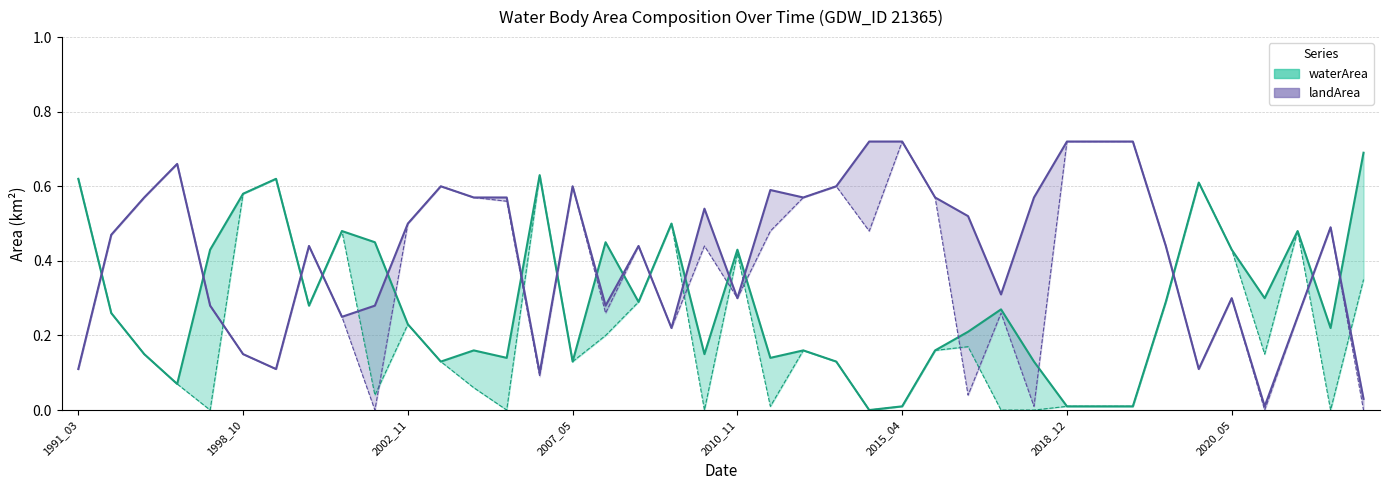

How many lines are shown in the chart?

4